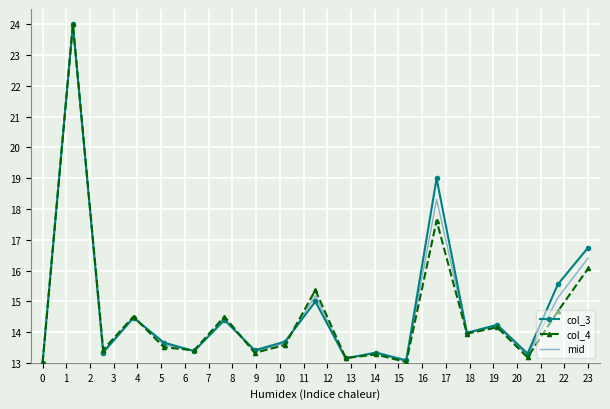

What is the maximum value for mid?

24.0